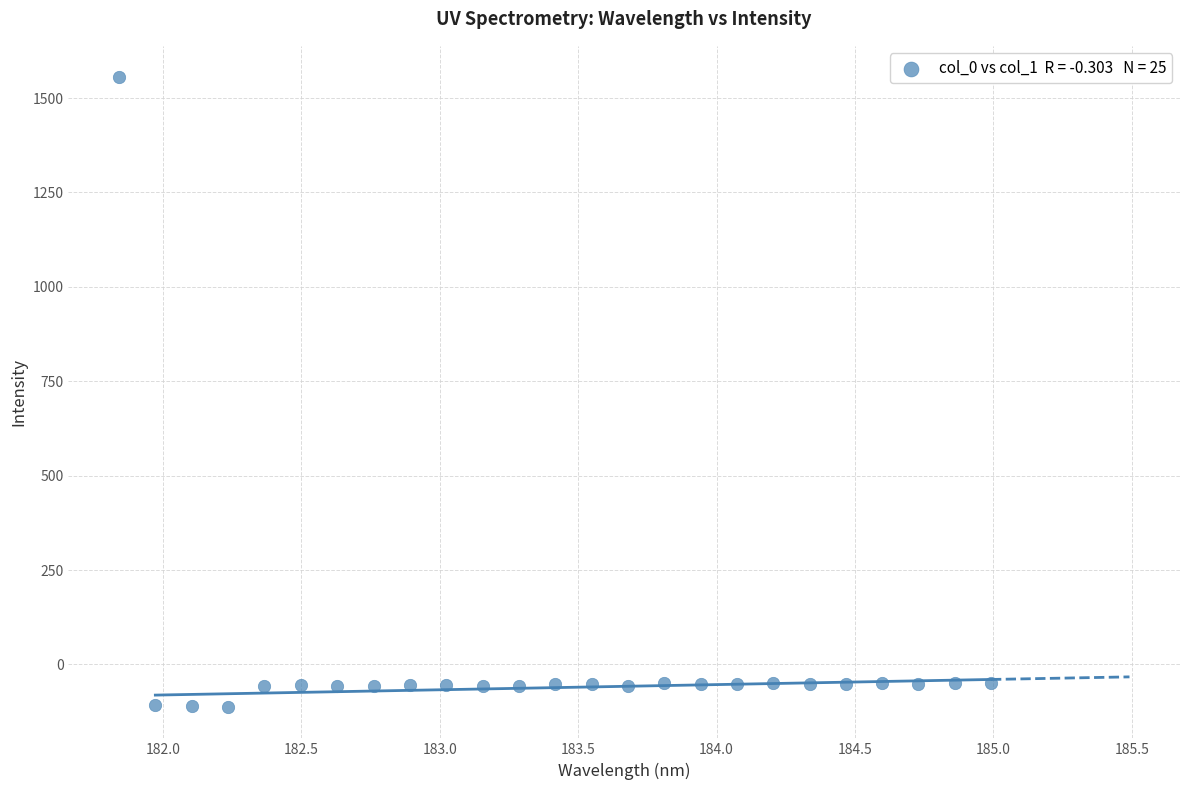

What is the range of Y values (max minus min)?

1667.2